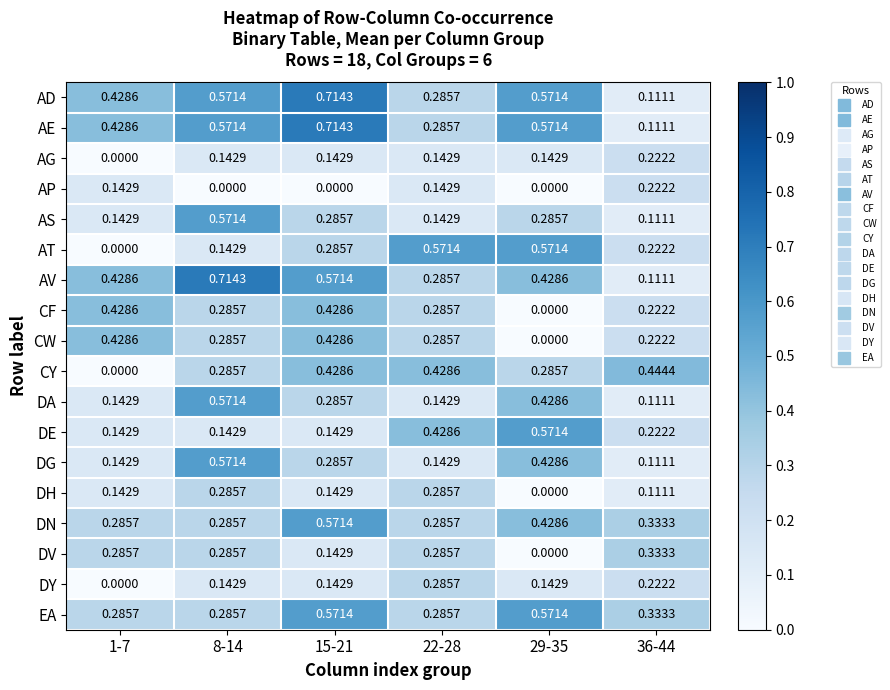

Is the value of CF at 8-14 greater than the value of AD at 8-14?

No